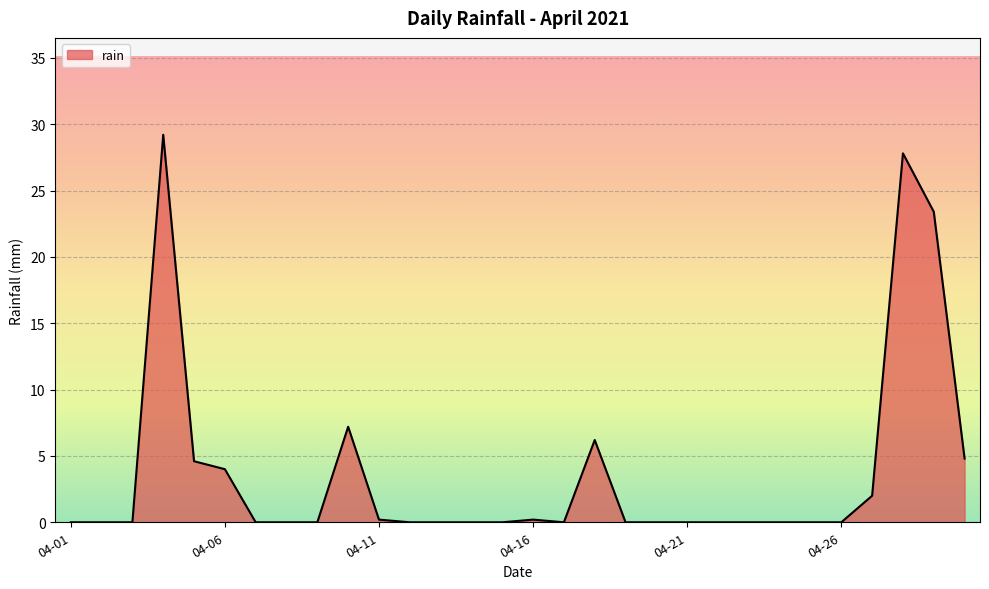

True or false: there are more than 1 points higher than both neighbors.

True